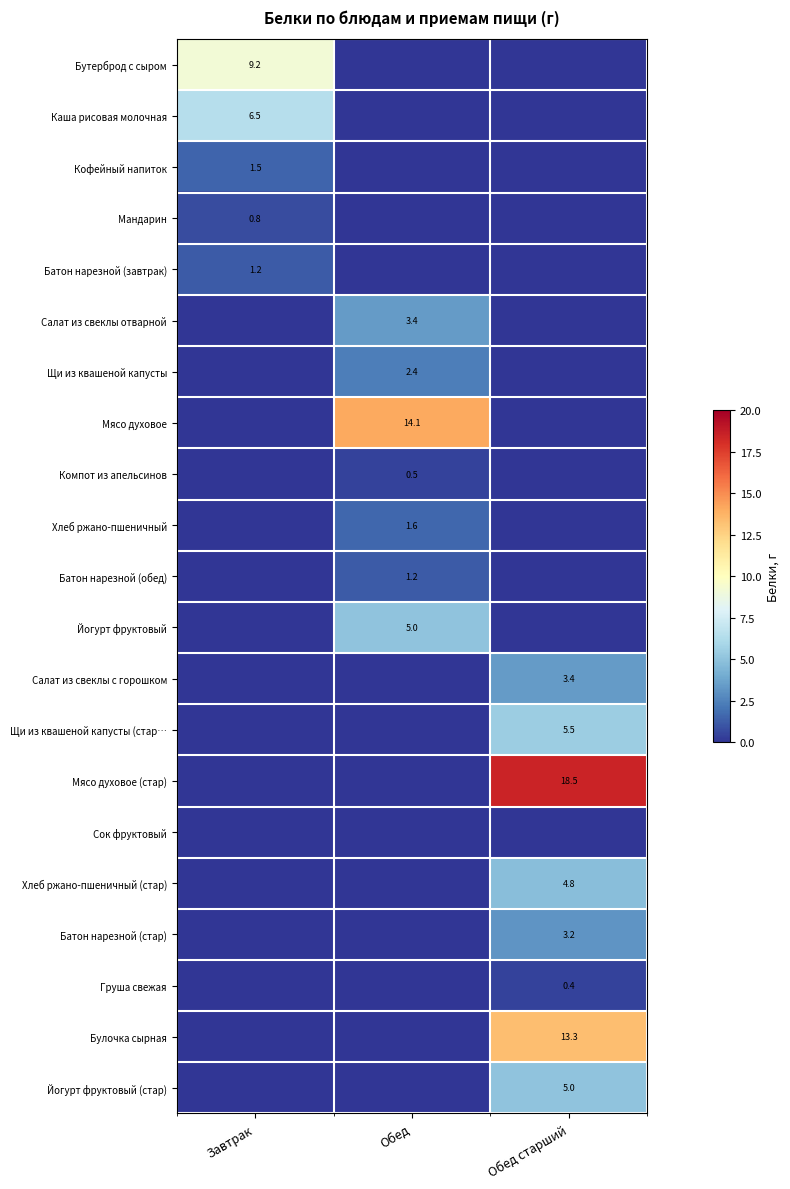

Which label corresponds to the smallest value in the chart?

Обед